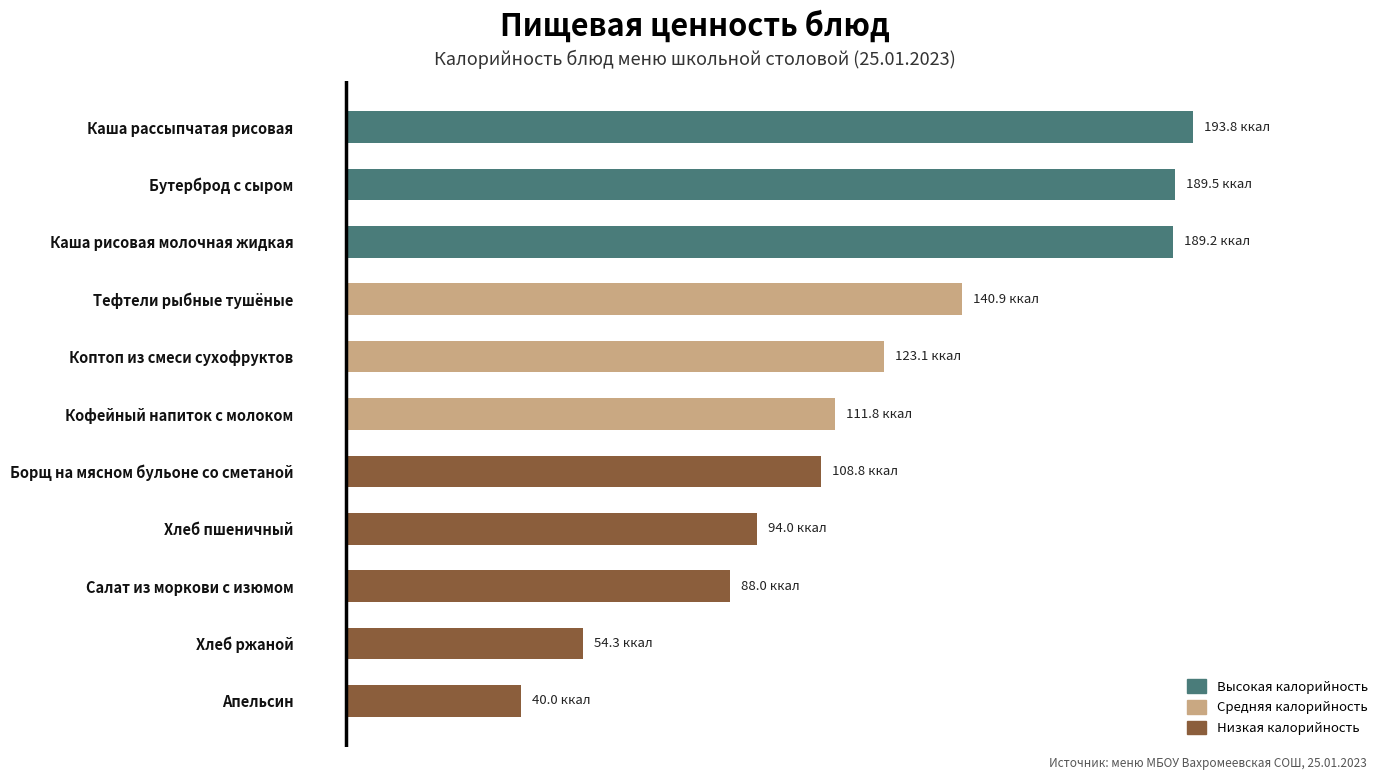

Does the chart contain stacked bars?

No